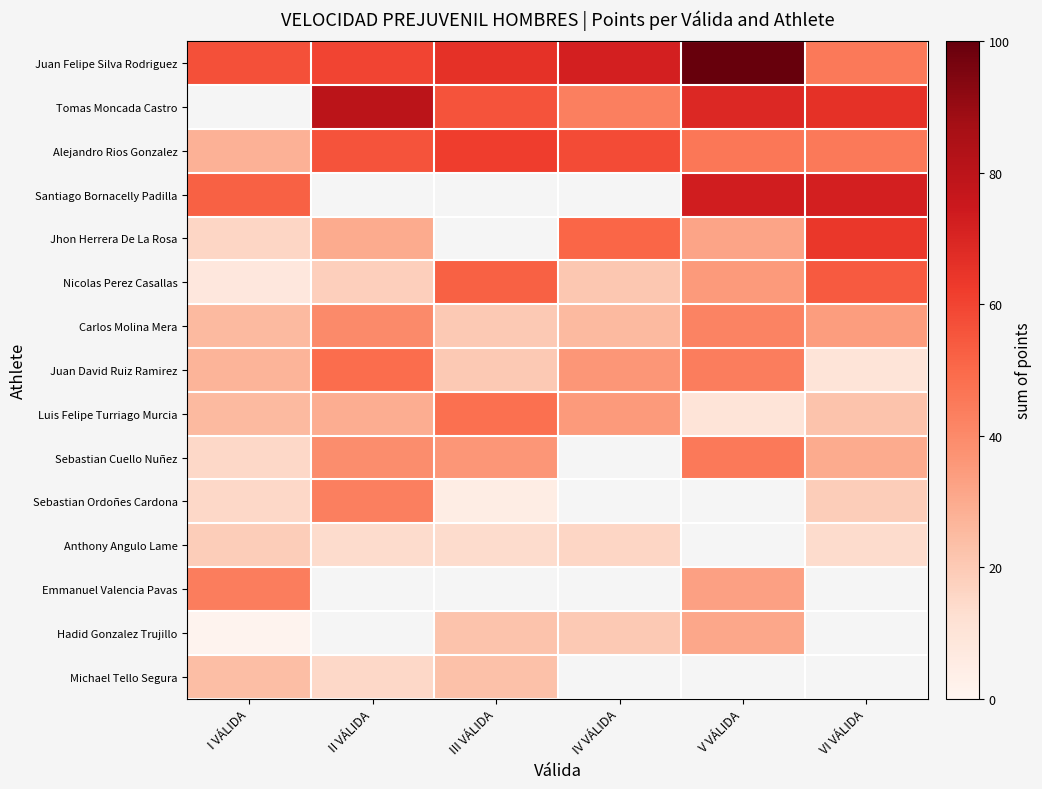

Count the number of categories in the chart.

6